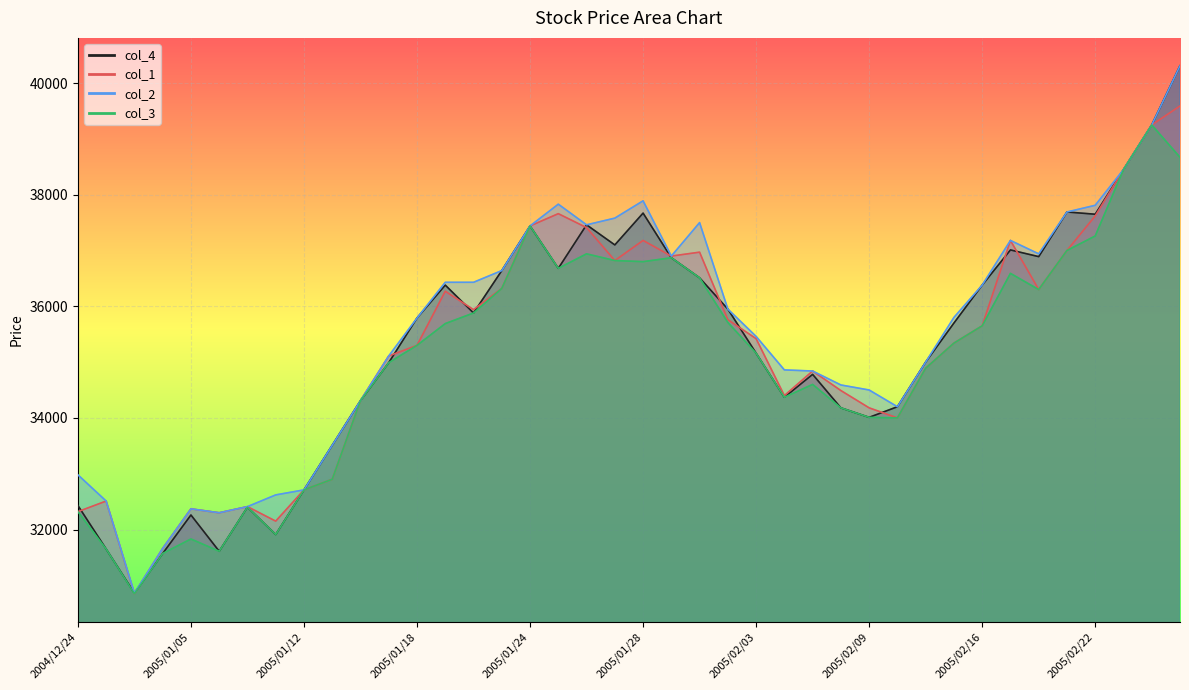

True or false: col_2 has more than 0 points higher than both neighbors.

True